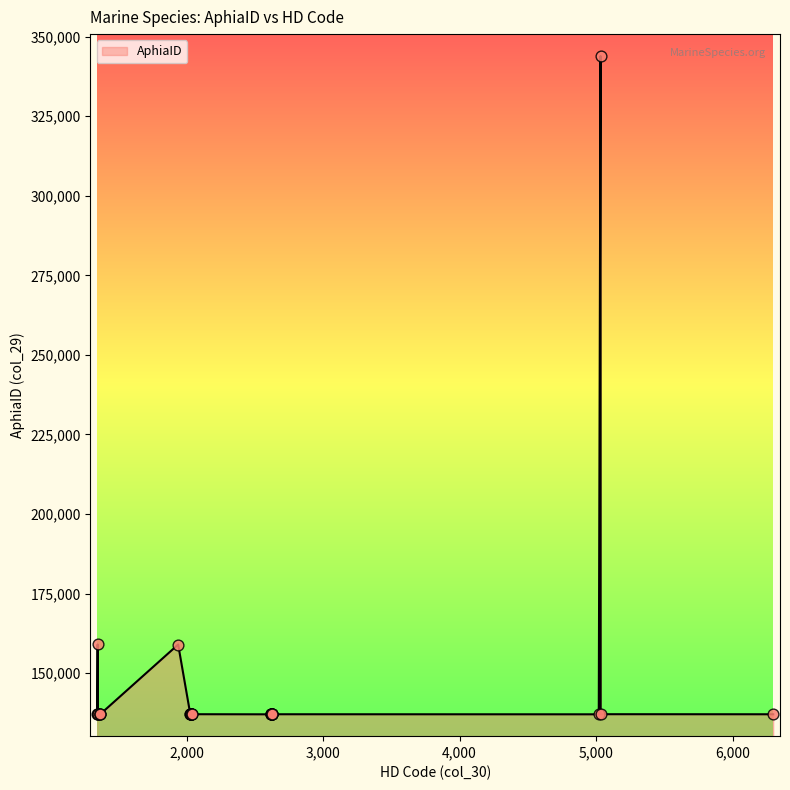

What is the change in value from 2621 to 1350?

+3